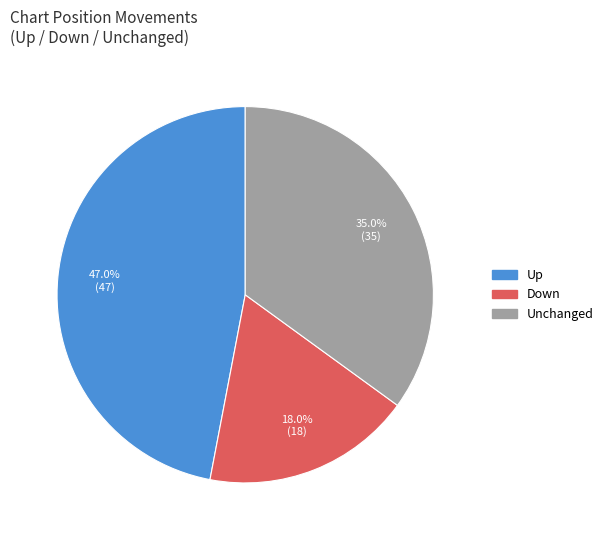

Is there any slice that represents more than half of the pie?

No